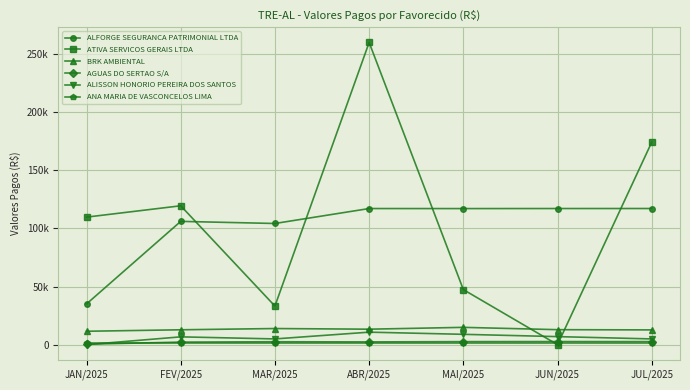

Where does the AGUAS DO SERTAO S/A series first go above 2514?

MAR/2025